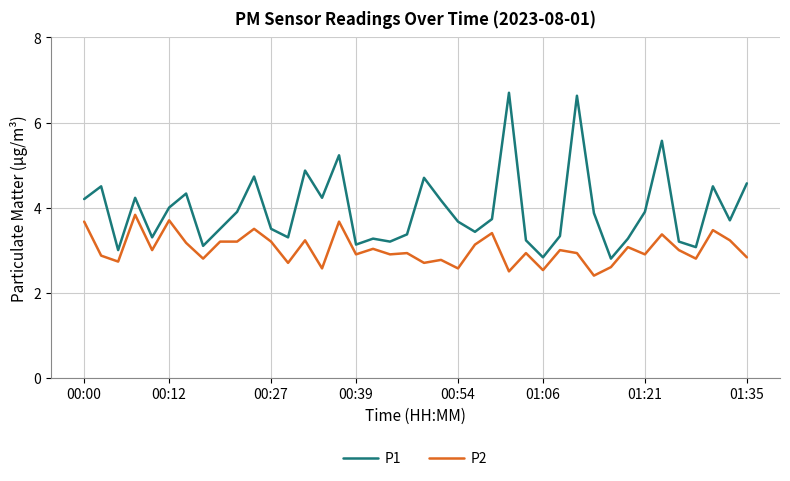

Rank the series by their average value, from lowest to highest.

P2, P1